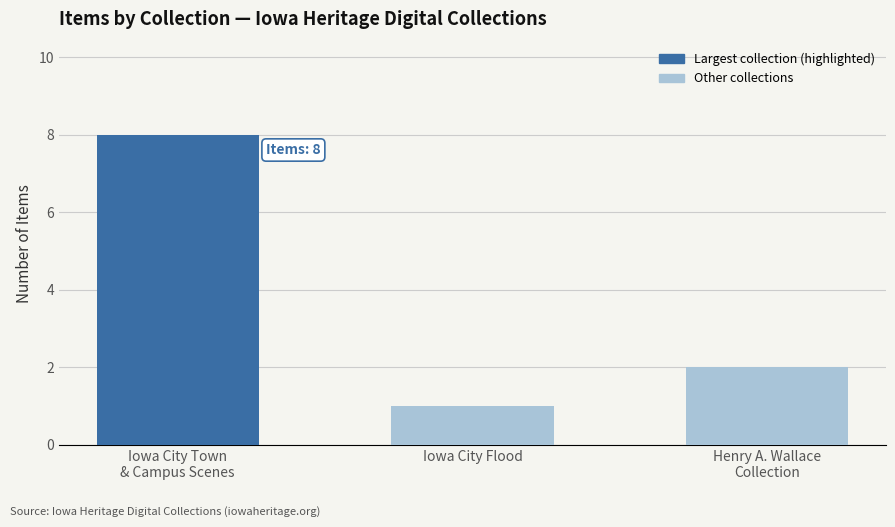

Reading left to right, what are all the values shown in this chart?

8	1	2